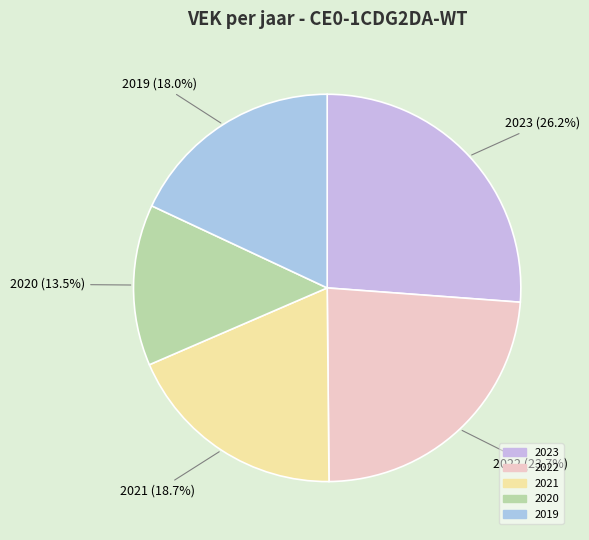

What is the largest slice in the pie chart?

2023